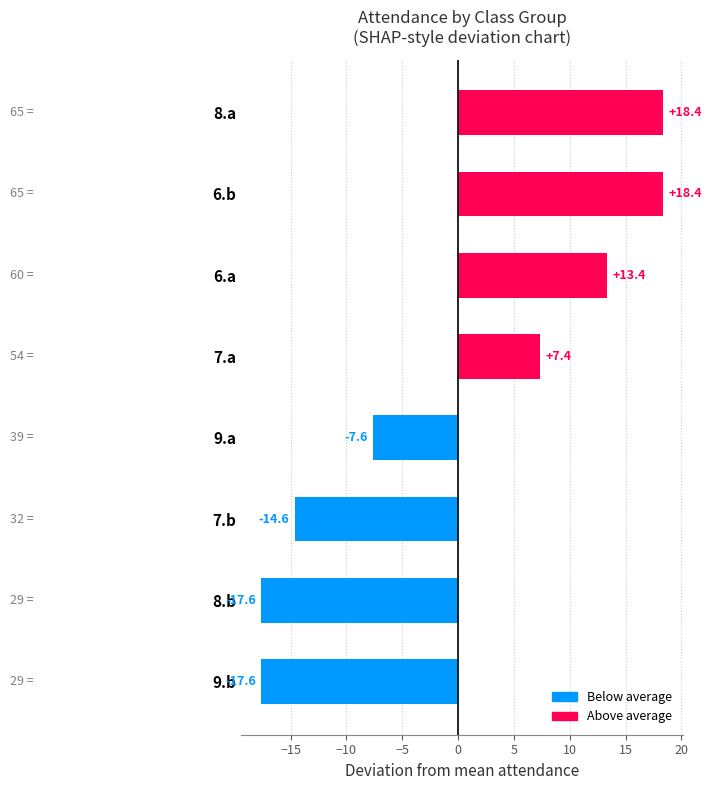

What is the difference between the second highest and minimum values?

36.0